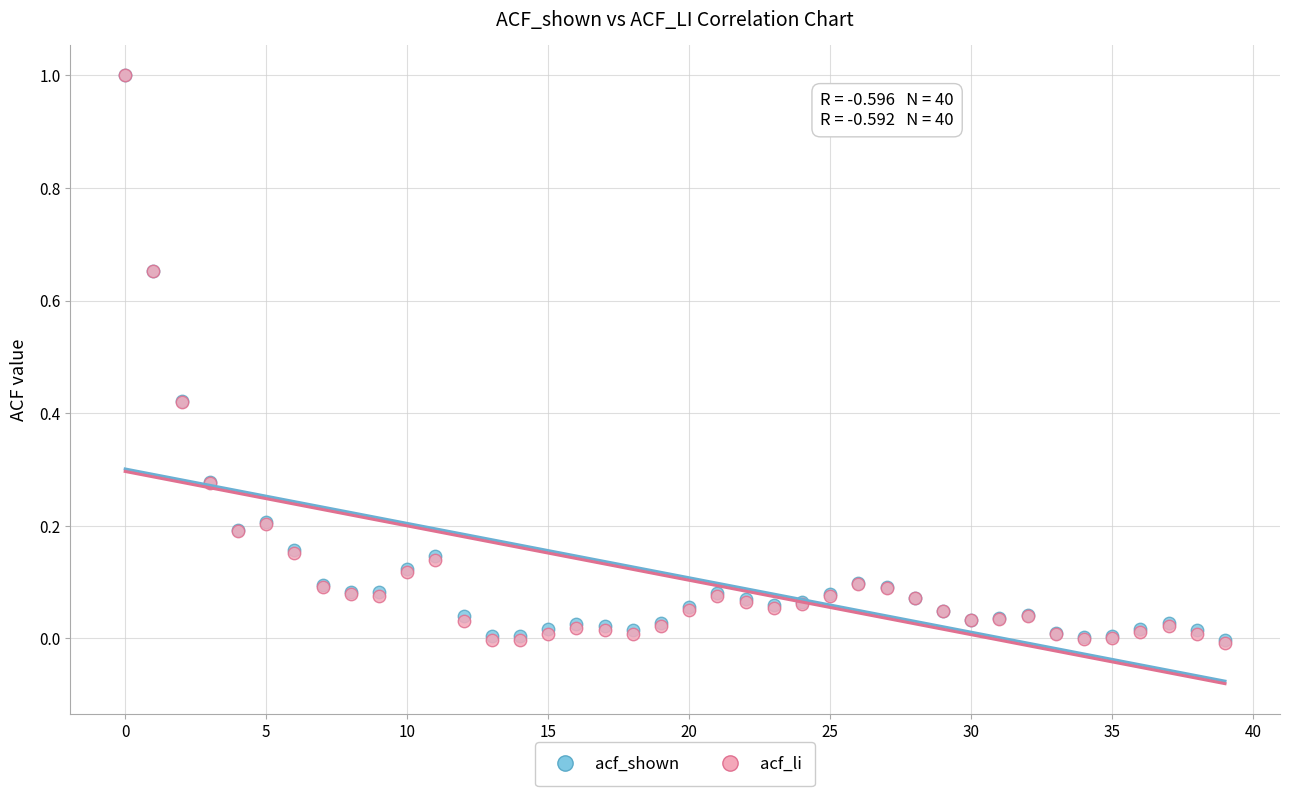

What are all the series names shown in the legend?

acf_shown, acf_li